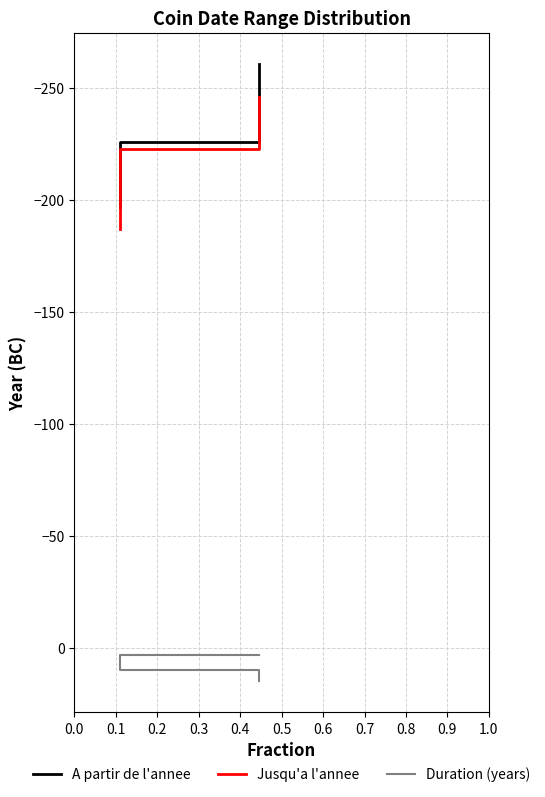

What is the value of the Jusqu'a l'annee point at the 3rd from the left?

-187